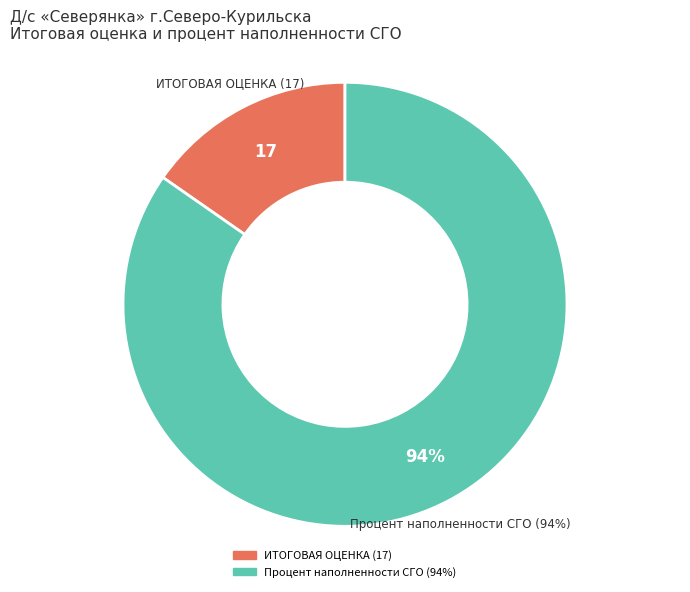

To the nearest percent, what percentage of the pie is ИТОГОВАЯ ОЦЕНКА (17)?

15%